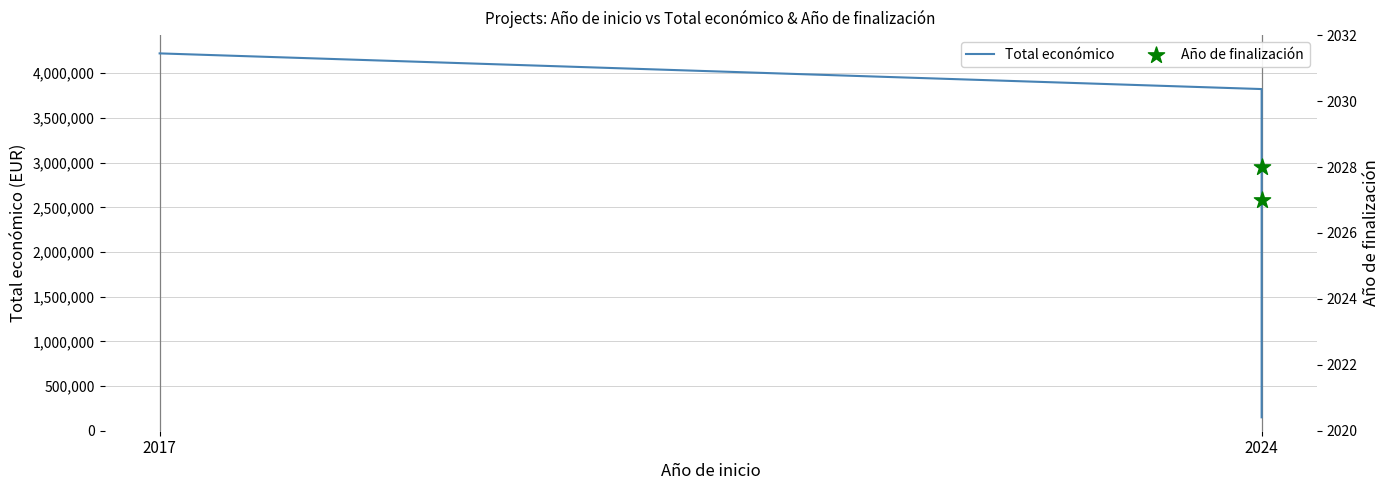

Which series has the largest total across all categories?

Total económico